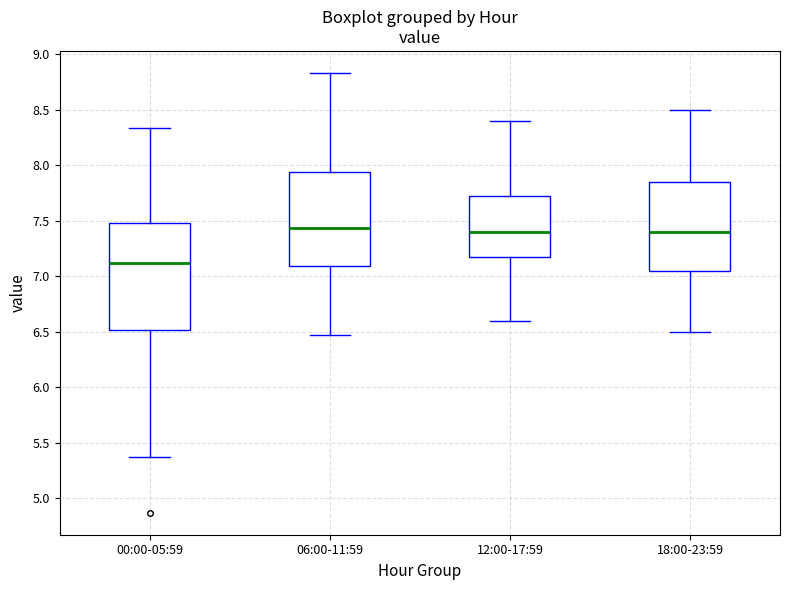

Where does the upper whisker of the box for 18:00-23:59 end on the y-axis? The values are not printed on the chart, so give them approximately, as read against the axis.

8.50